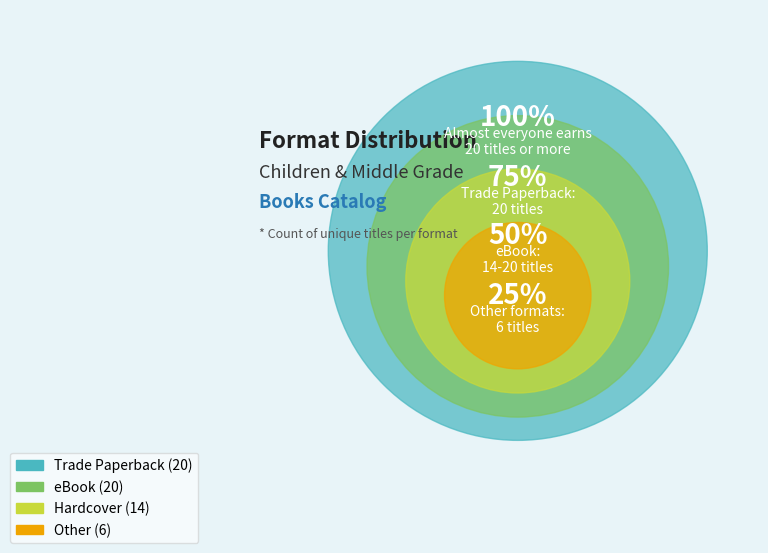

How many slices are in this pie chart?

4